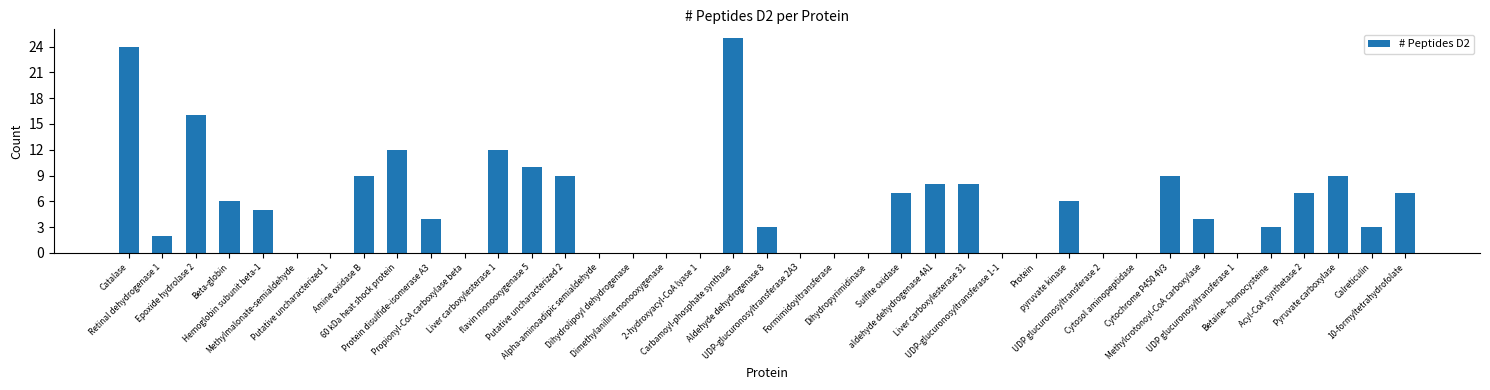

What is the greatest value displayed?

25